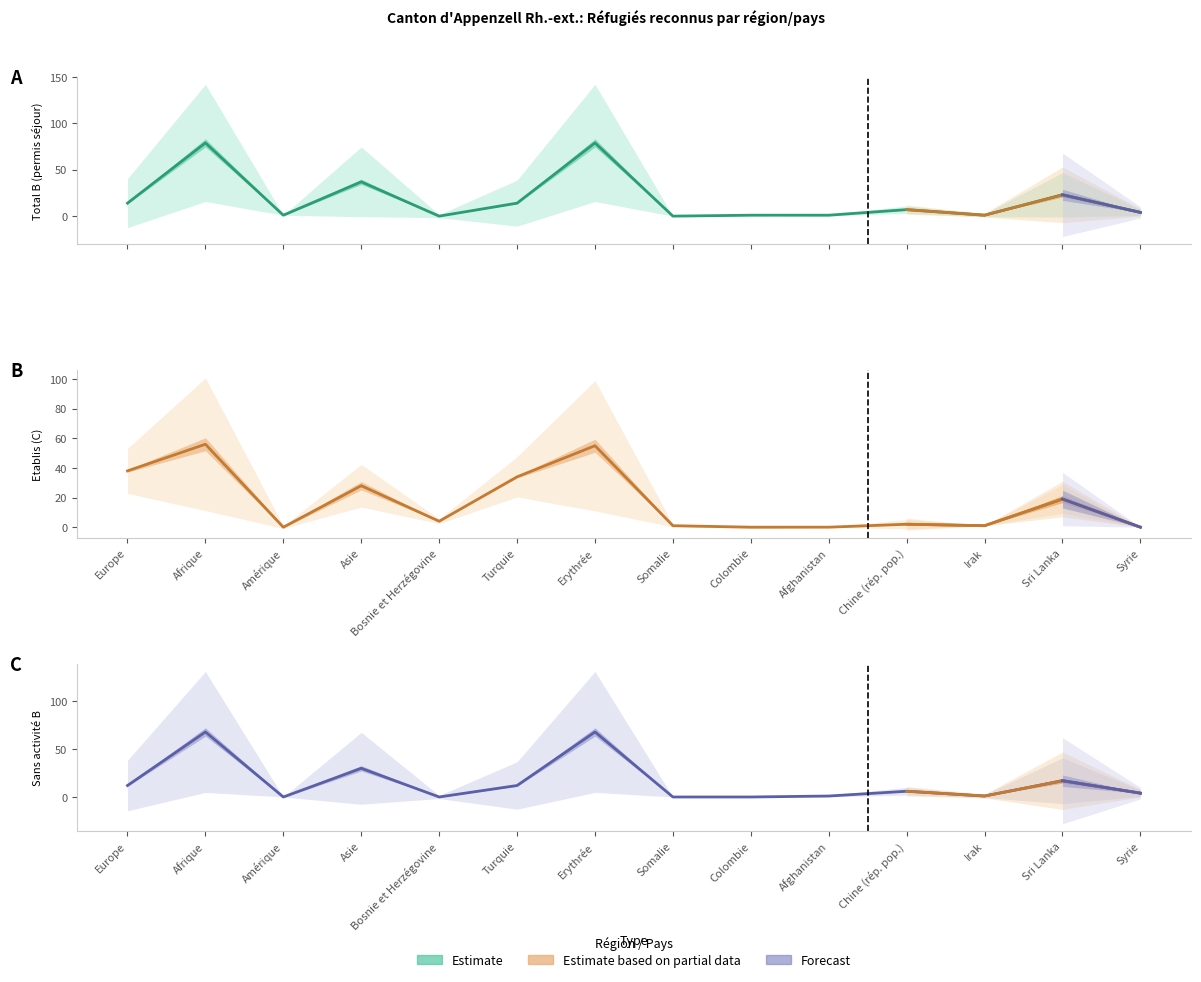

Reading right to left, extract all data points from this chart.

Total B (Permis séjour): Syrie=4	Sri Lanka=23	Irak=1	Chine (rép. pop.)=7	Afghanistan=1	Colombie=1	Somalie=0	Erythrée=79	Turquie=14	Bosnie et Herzégovine=0	Asie=37	Amérique=1	Afrique=79	Europe=14
Etablis C: Syrie=0	Sri Lanka=19	Irak=1	Chine (rép. pop.)=2	Afghanistan=0	Colombie=0	Somalie=1	Erythrée=55	Turquie=34	Bosnie et Herzégovine=4	Asie=28	Amérique=0	Afrique=56	Europe=38
Sans activité B: Syrie=4	Sri Lanka=17	Irak=1	Chine (rép. pop.)=6	Afghanistan=1	Colombie=0	Somalie=0	Erythrée=68	Turquie=12	Bosnie et Herzégovine=0	Asie=30	Amérique=0	Afrique=68	Europe=12